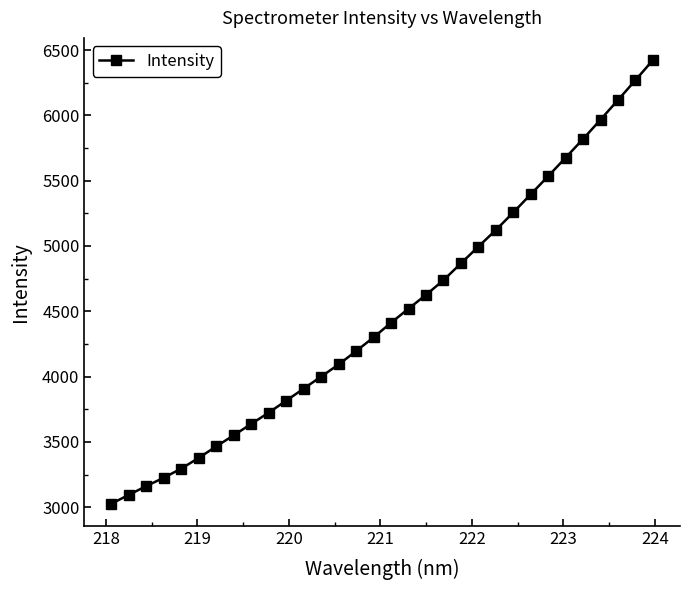

True or false: there are more than 2 points higher than both neighbors.

False